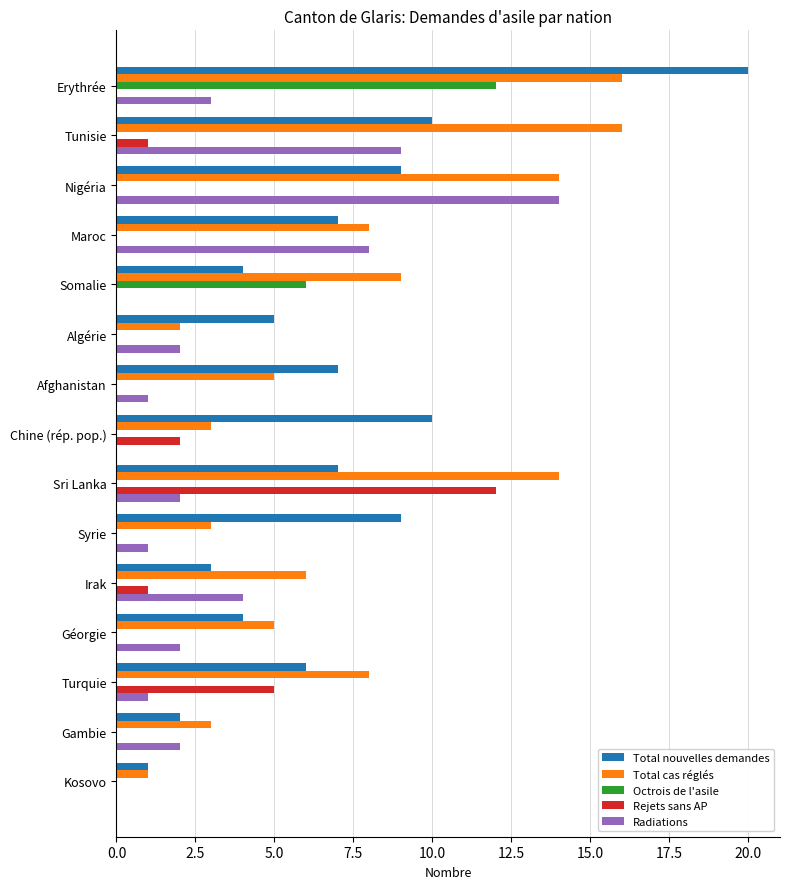

The Total cas réglés series shows 11 at Maroc. True or false?

False